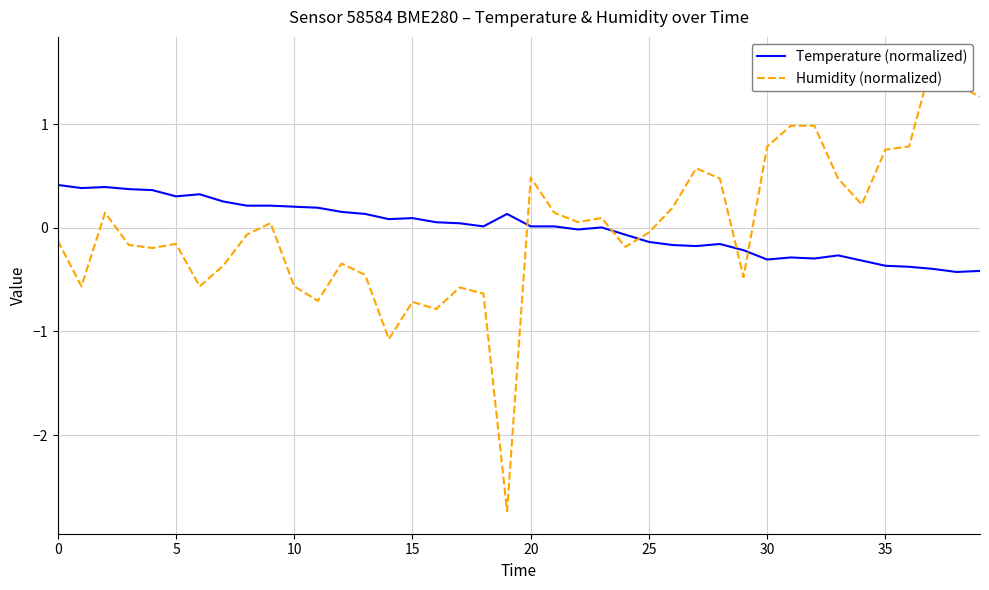

True or false: Temperature (normalized) has more than 1 interior local peaks.

True